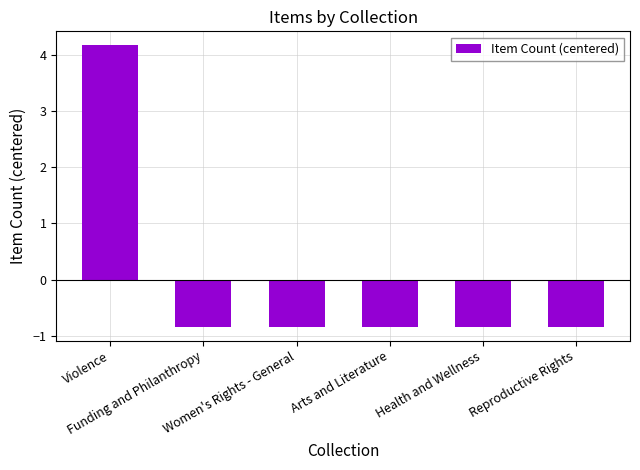

True or false: the data shows -0.3 at Funding and Philanthropy.

False